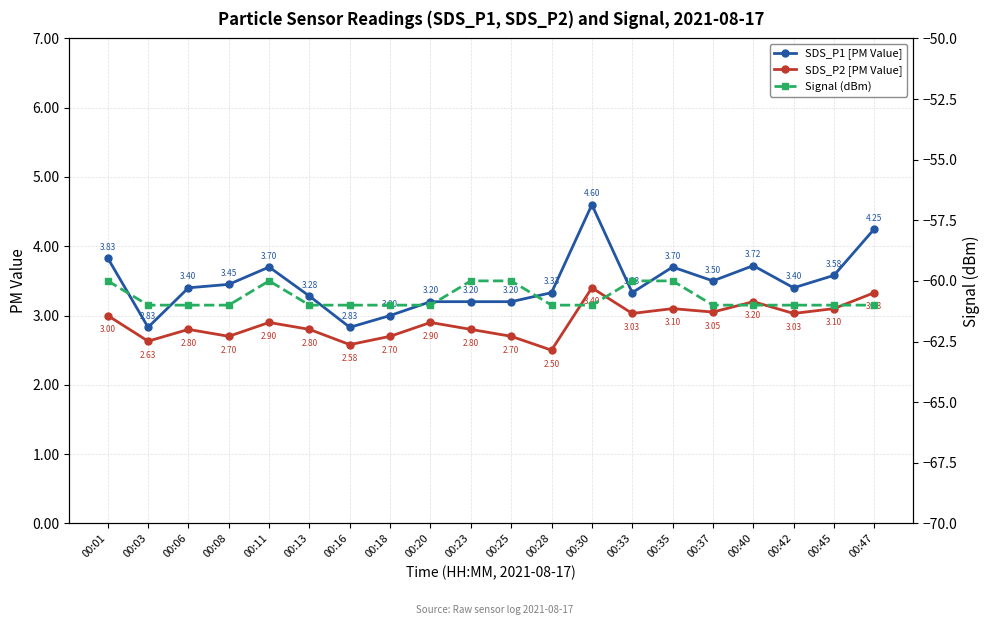

What is the difference between the second highest and minimum values in the Signal (dBm) series?

1.0